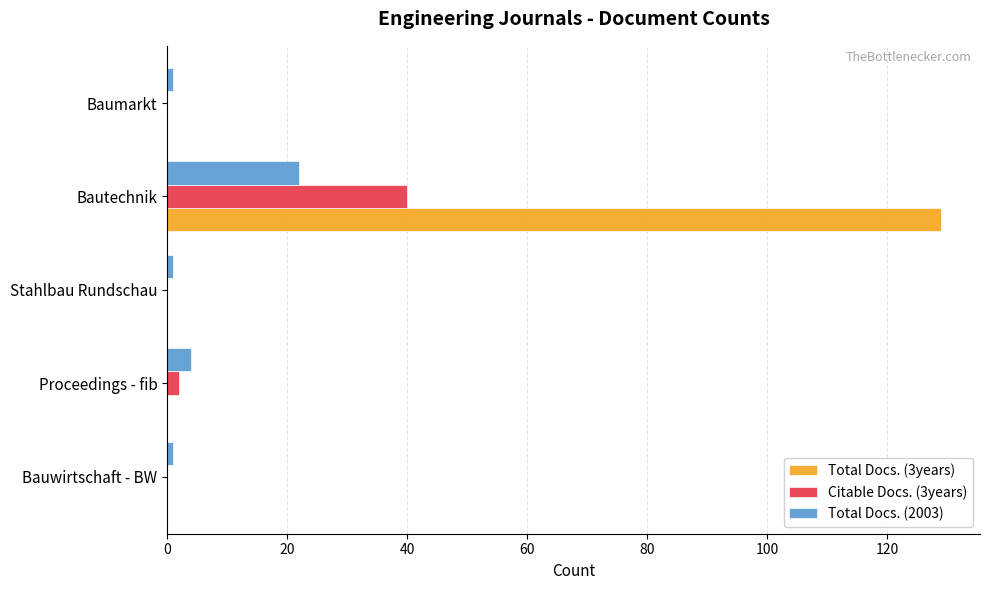

At which label is Total Docs. (2003) closest to 11?

Proceedings - fib